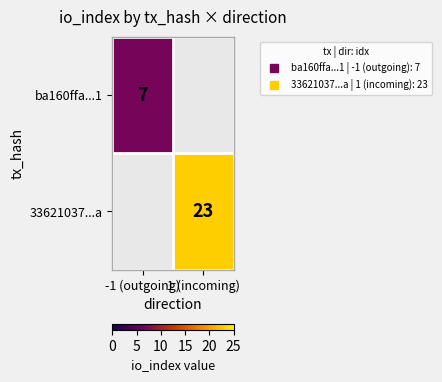

Which label corresponds to the largest value in the chart?

1 (incoming)